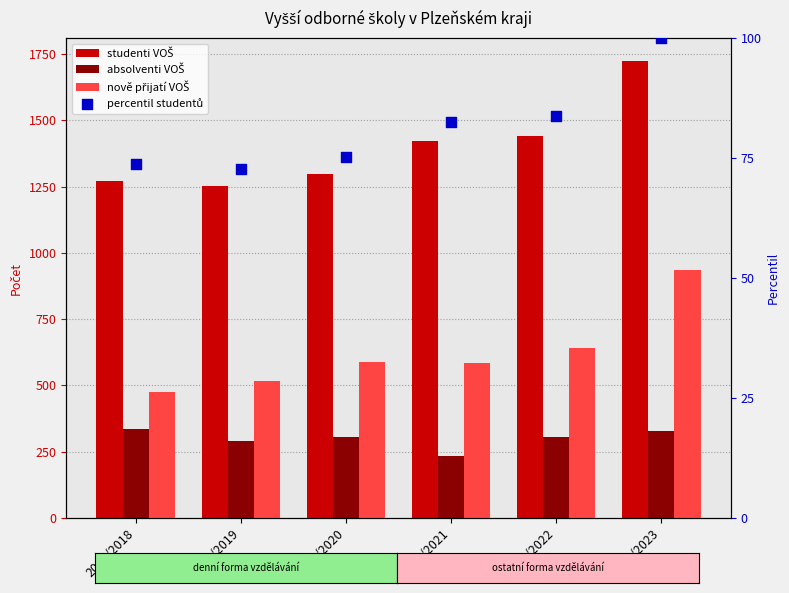

Is the value of percentil studentů at 2020/2021 greater than the value of studenti VOŠ at 2020/2021?

No